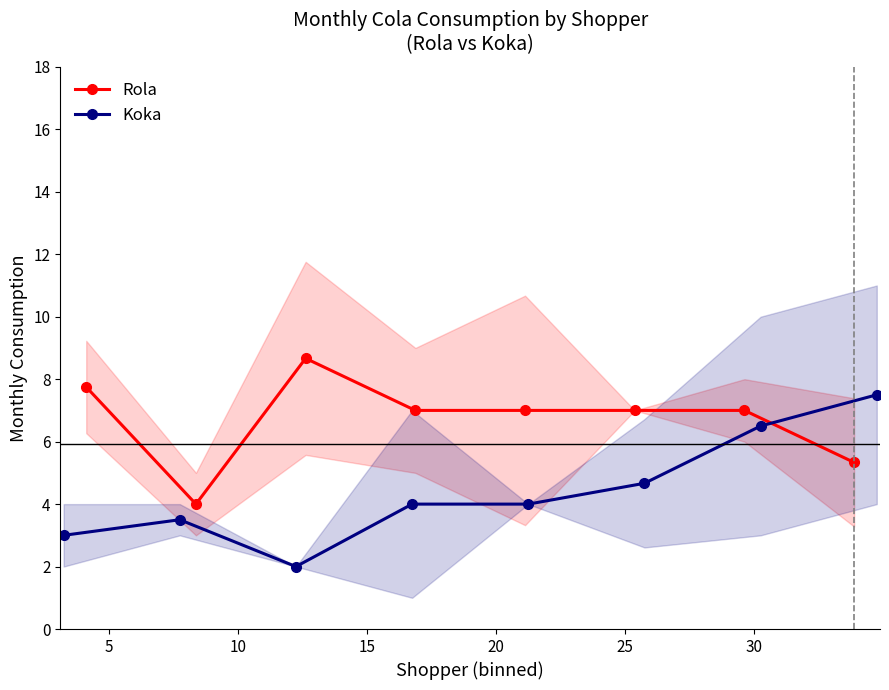

What is the value of the Rola point at the 3rd from the left?

8.7